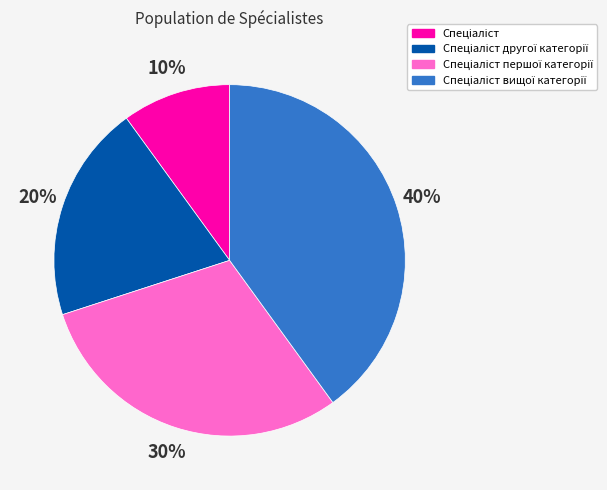

To the nearest percent, what is the average slice percentage?

25%